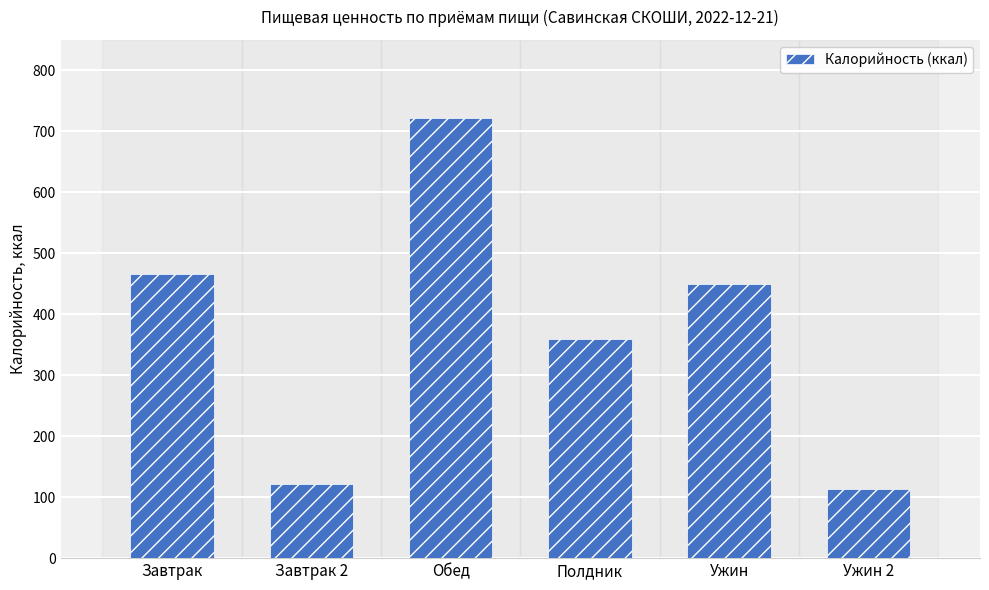

List the labels in order of value, smallest first.

Ужин 2, Завтрак 2, Полдник, Ужин, Завтрак, Обед